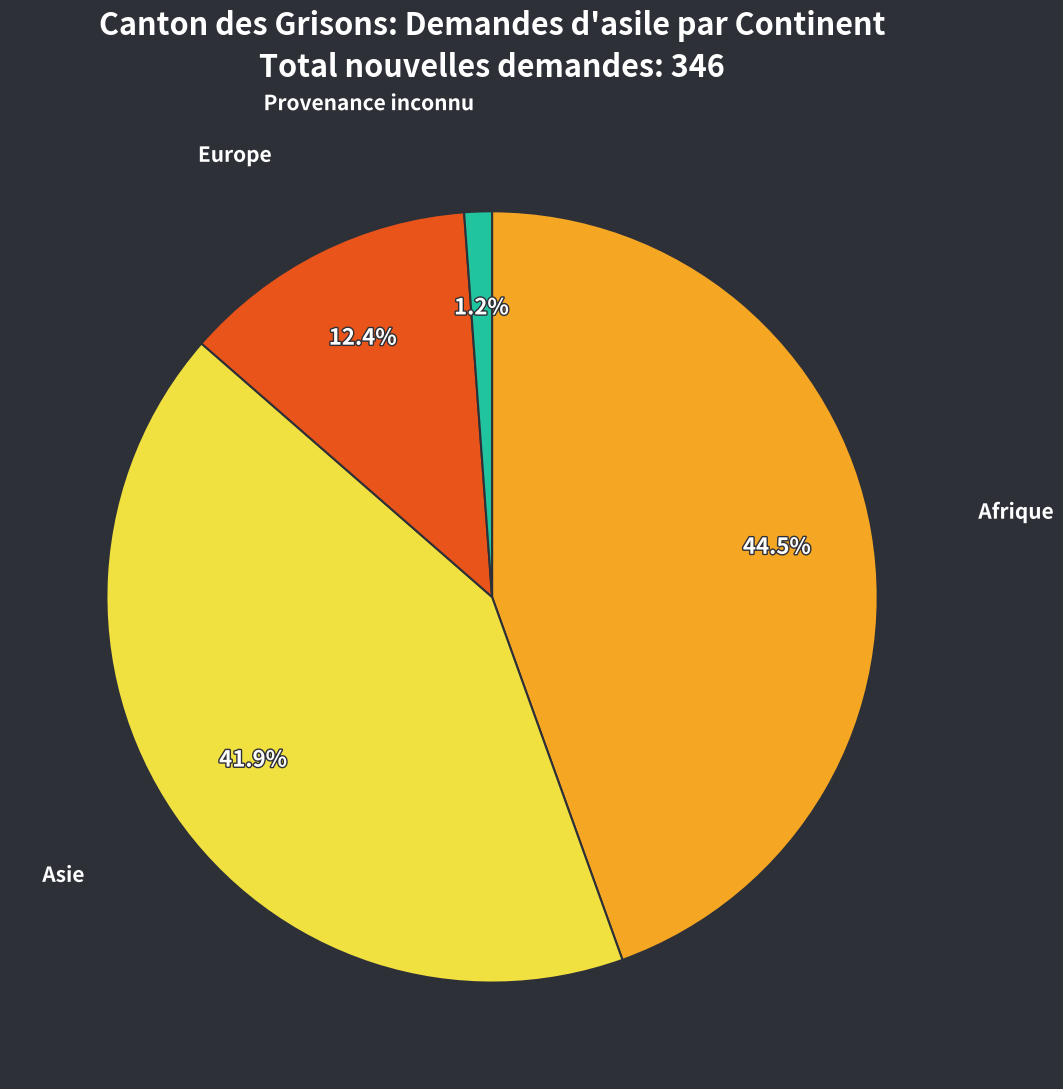

Count the number of slices in the pie.

4